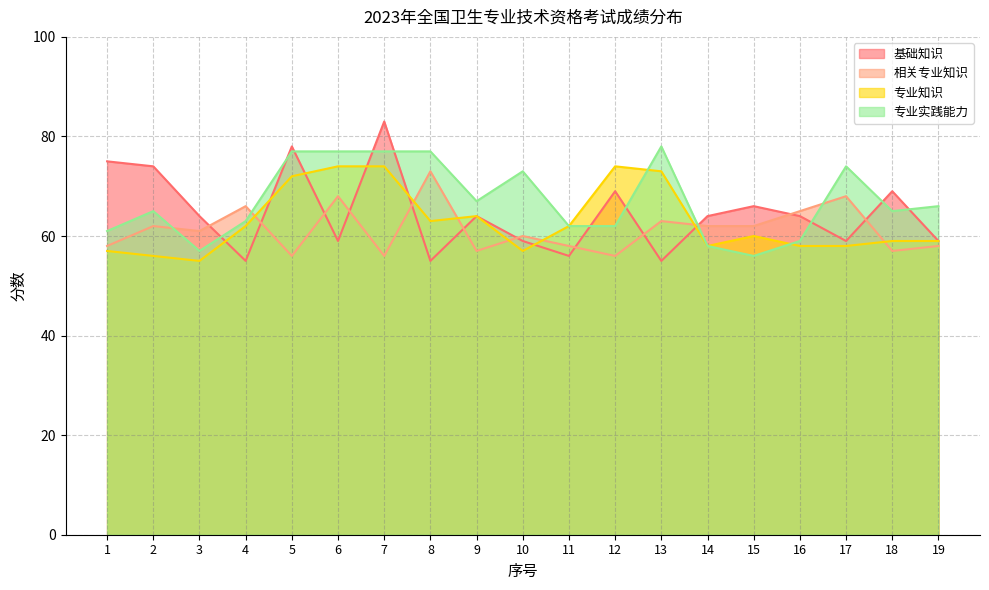

Reading right to left, what are all the values shown in this chart?

基础知识: 19=59	18=69	17=59	16=64	15=66	14=64	13=55	12=69	11=56	10=59	9=64	8=55	7=83	6=59	5=78	4=55	3=64	2=74	1=75
相关专业知识: 19=58	18=57	17=68	16=65	15=62	14=62	13=63	12=56	11=58	10=60	9=57	8=73	7=56	6=68	5=56	4=66	3=61	2=62	1=58
专业知识: 19=59	18=59	17=58	16=58	15=60	14=58	13=73	12=74	11=62	10=57	9=64	8=63	7=74	6=74	5=72	4=62	3=55	2=56	1=57
专业实践能力: 19=66	18=65	17=74	16=59	15=56	14=58	13=78	12=62	11=62	10=73	9=67	8=77	7=77	6=77	5=77	4=63	3=57	2=65	1=61